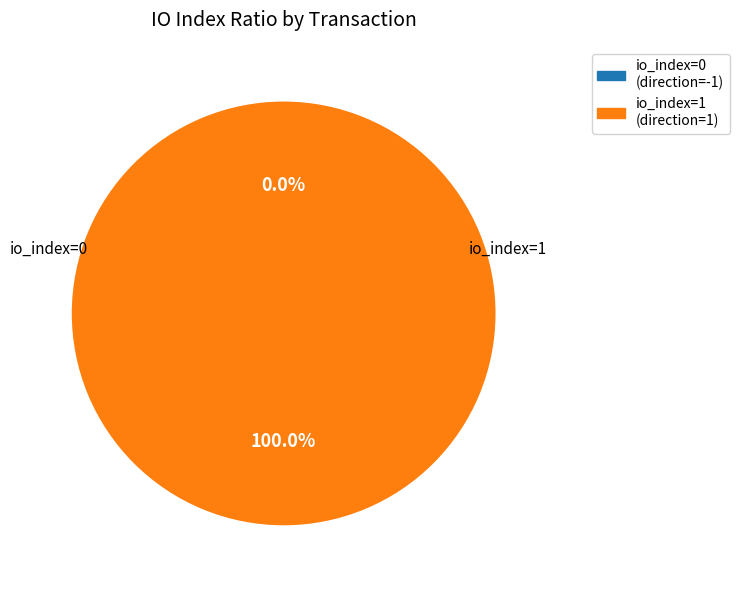

Is it true that direction=1 (io_index=1) is 93% of the pie?

False